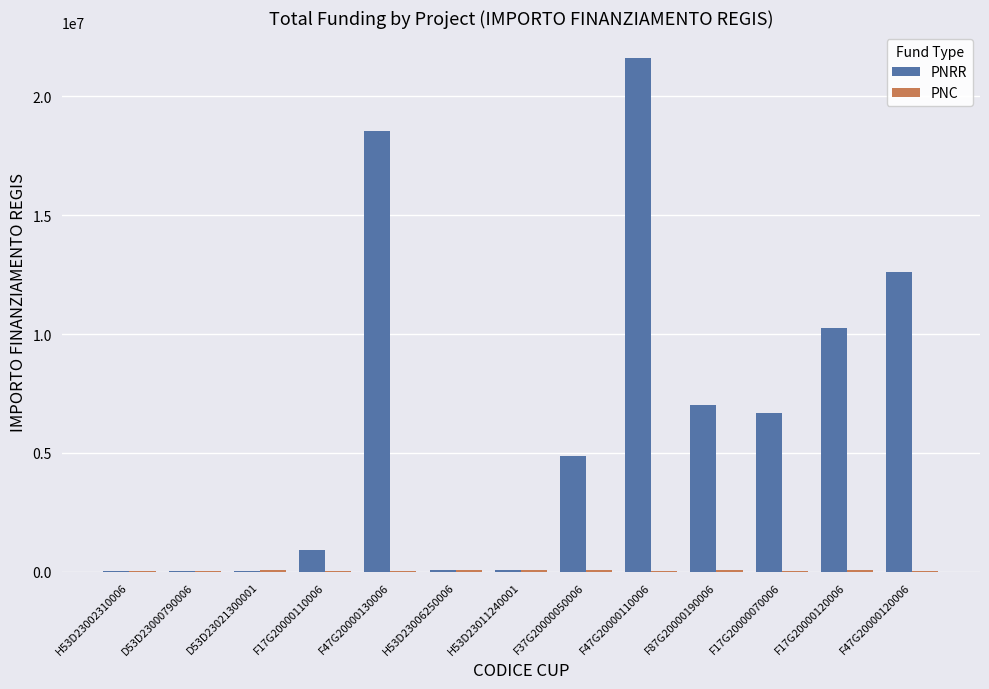

At which category is the sum across all series the highest?

F47G20000110006